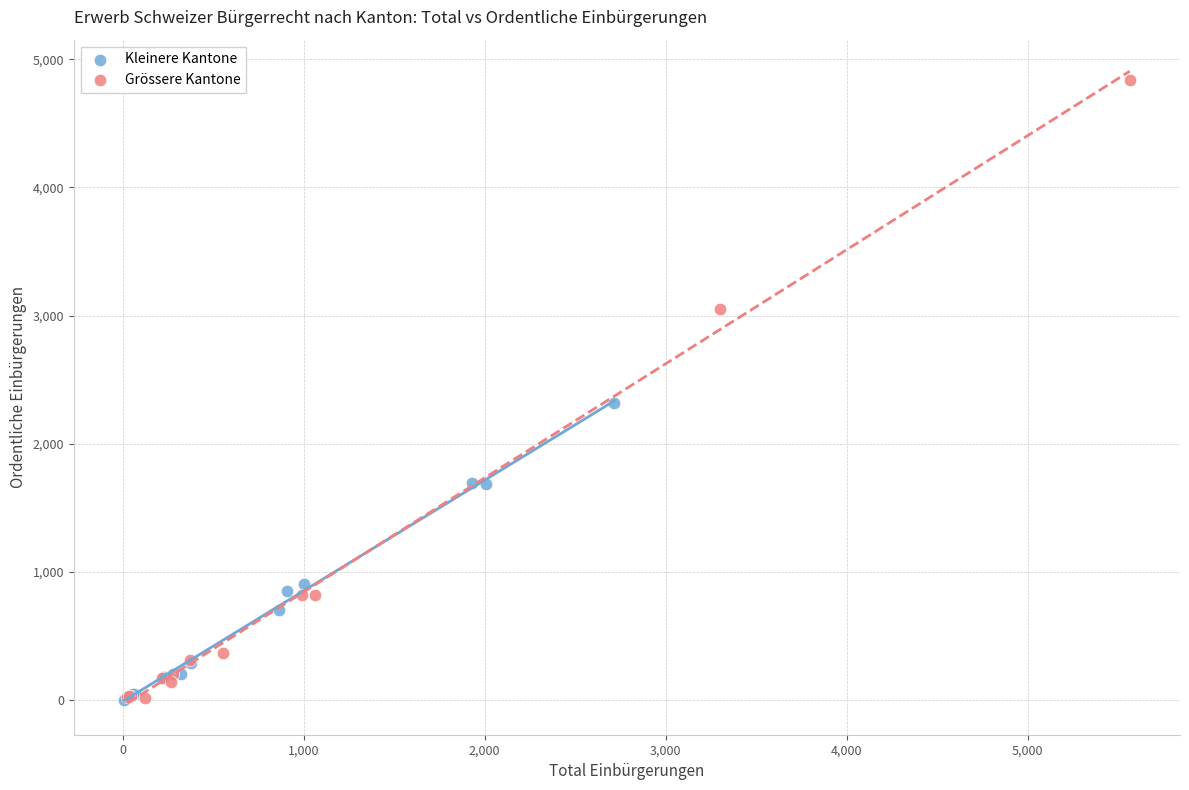

Which series has the largest Y range (max minus min)?

Grössere Kantone